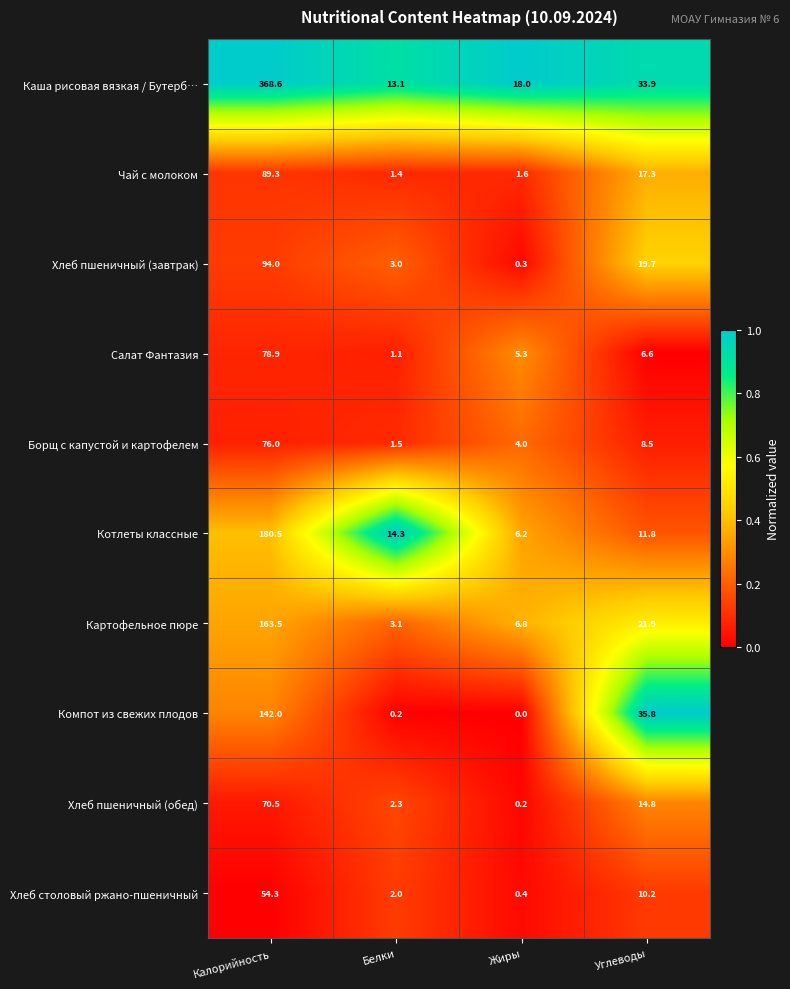

Count the number of data series in this chart.

10